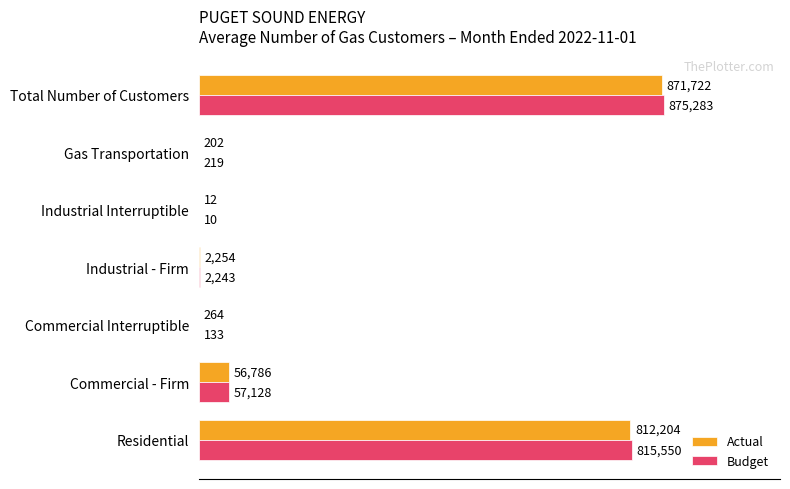

What are all the series names shown in the legend?

Actual, Budget